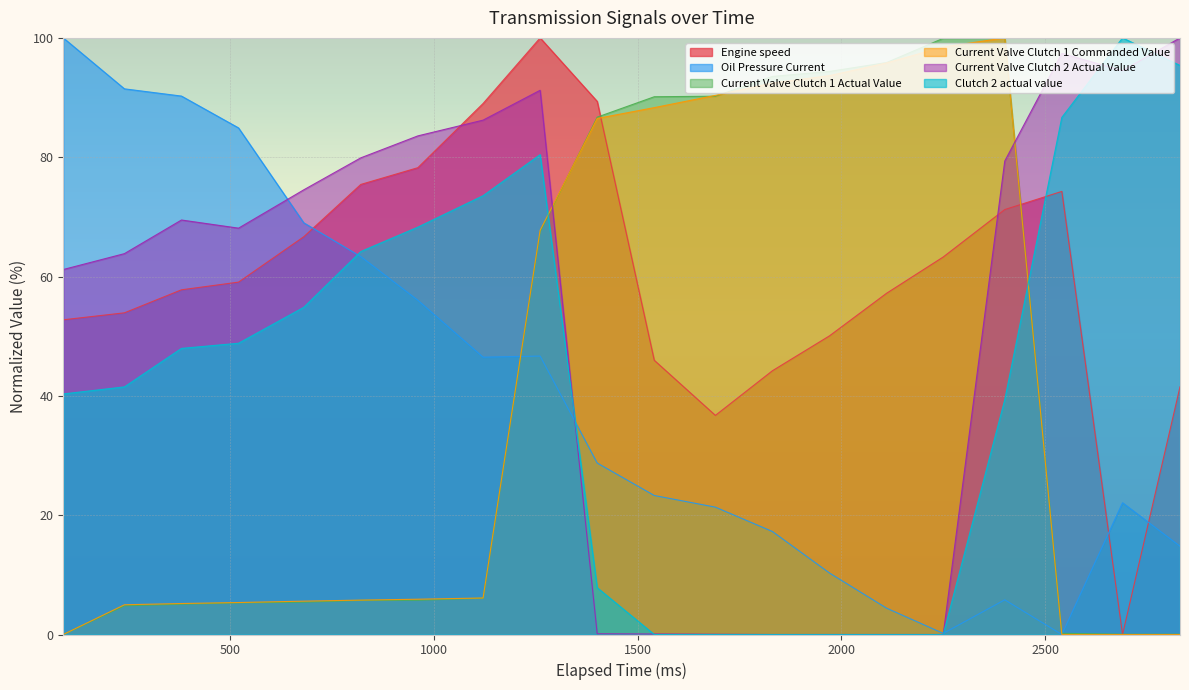

What is the sum of all Oil Pressure Current values?

796.4